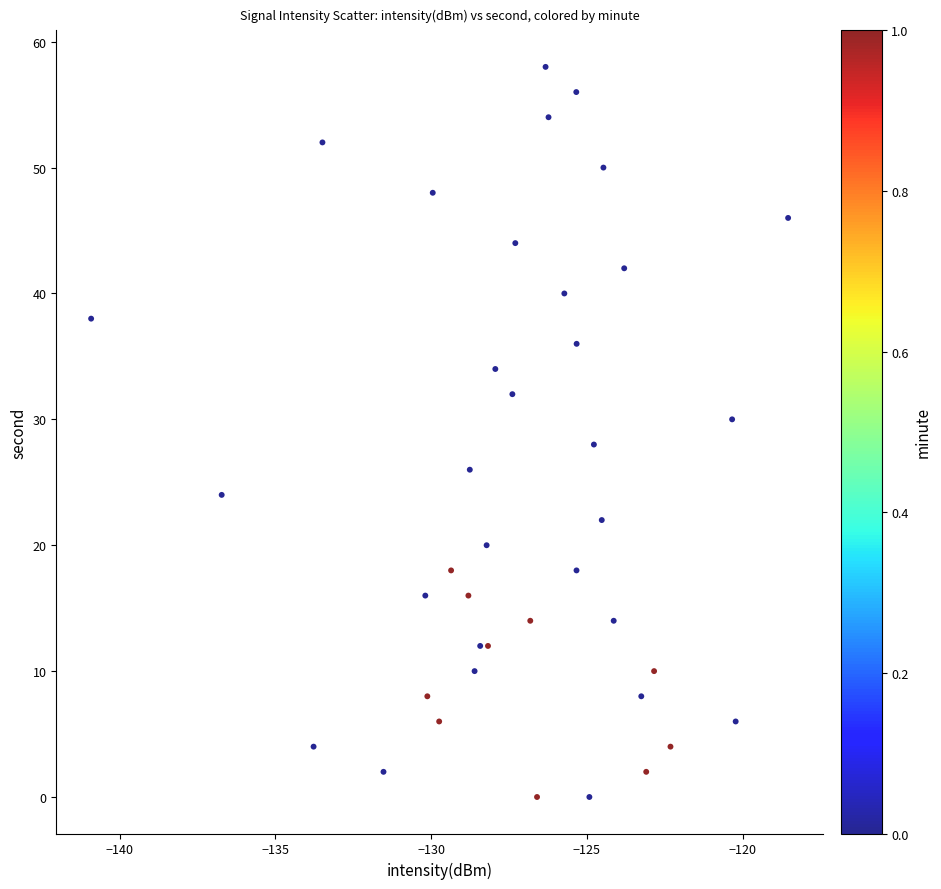

What is the range of Y values (max minus min)?

58